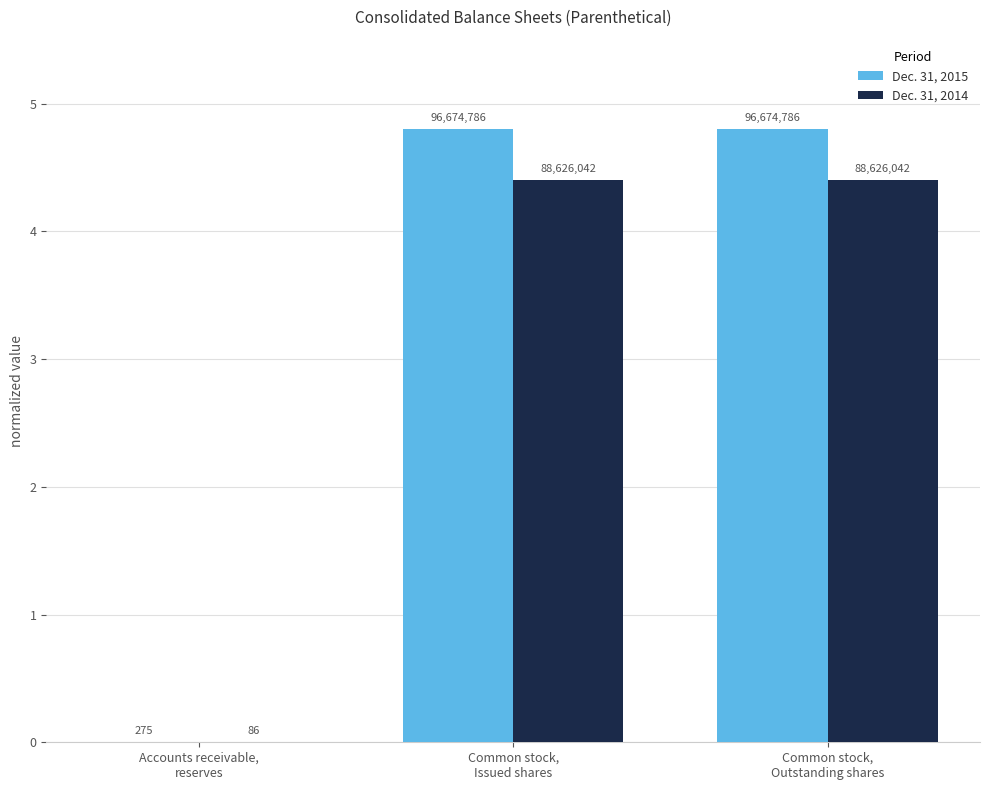

What is the label of the 3rd bar from the left?

Common stock,
Outstanding shares